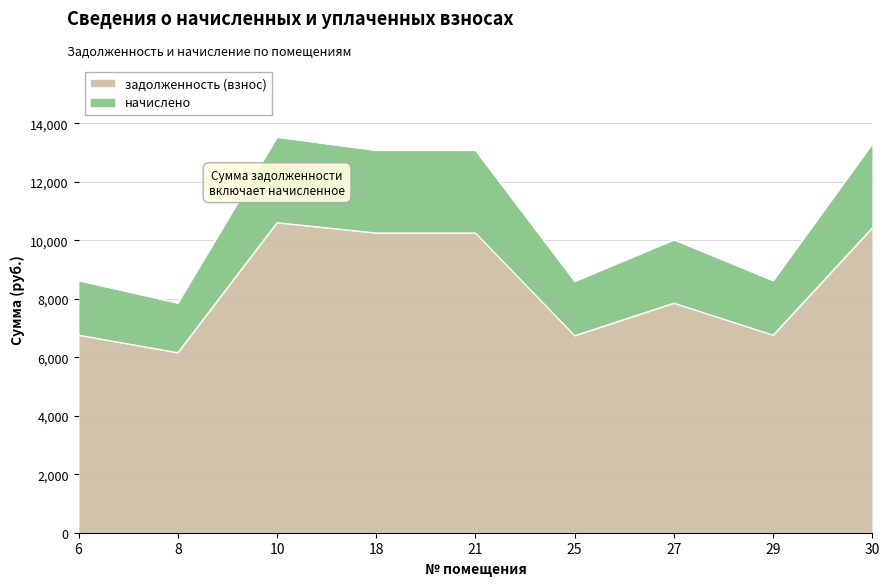

True or false: задолженность (взнос) and начислено intersect in this chart.

False